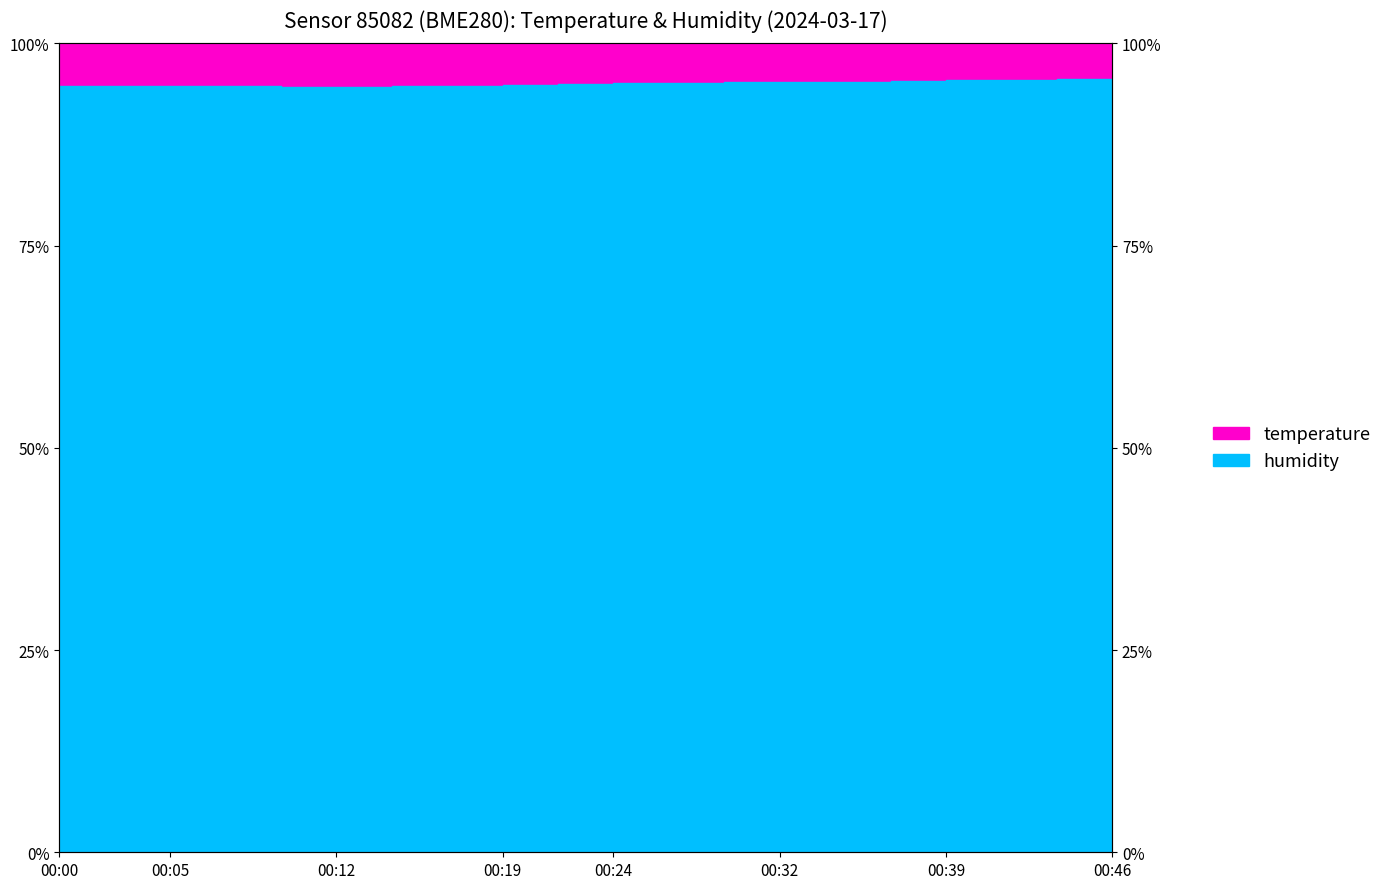

The chart shows a value of 95.1 at 00:27. True or false?

True